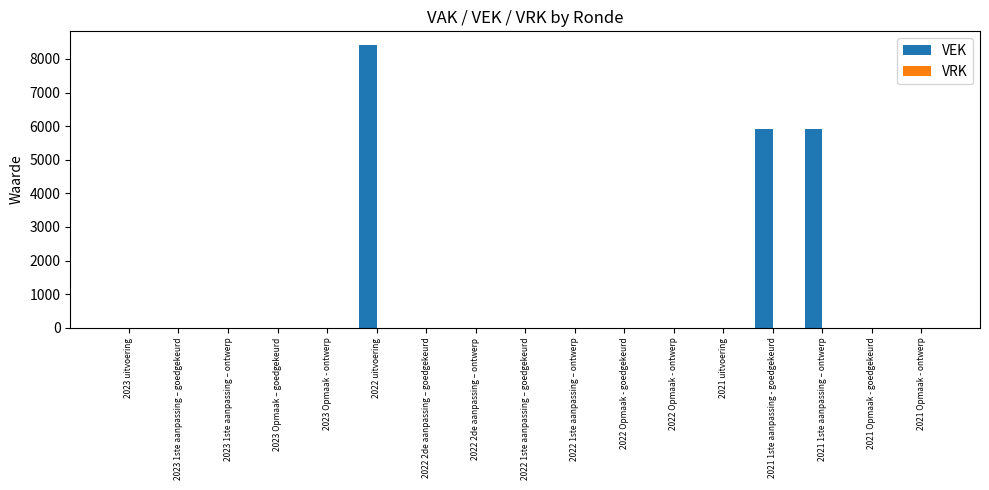

Which has a higher value, 2021 1ste aanpassing - goedgekeurd or 2021 uitvoering?

2021 1ste aanpassing - goedgekeurd